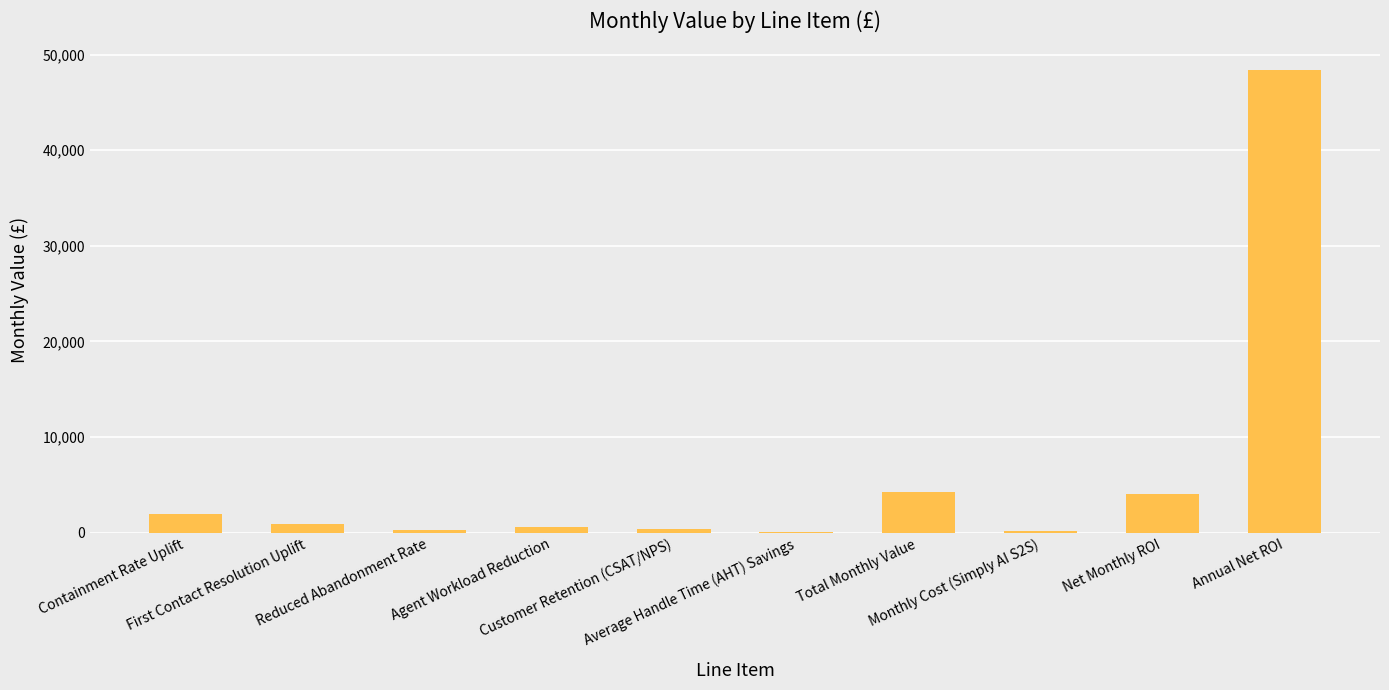

What is the sum of all values?

61050